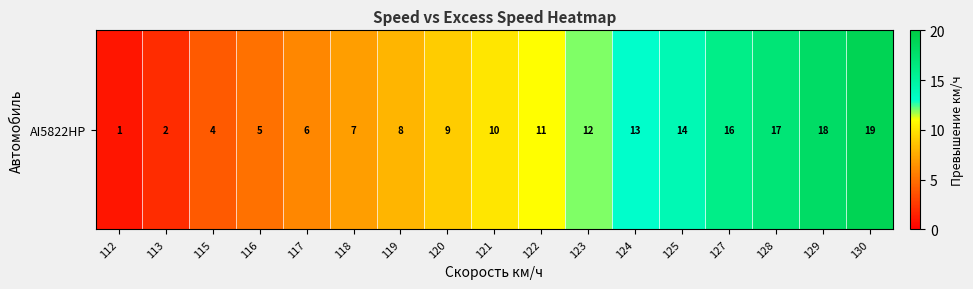

Where does the data first go above 10?

122